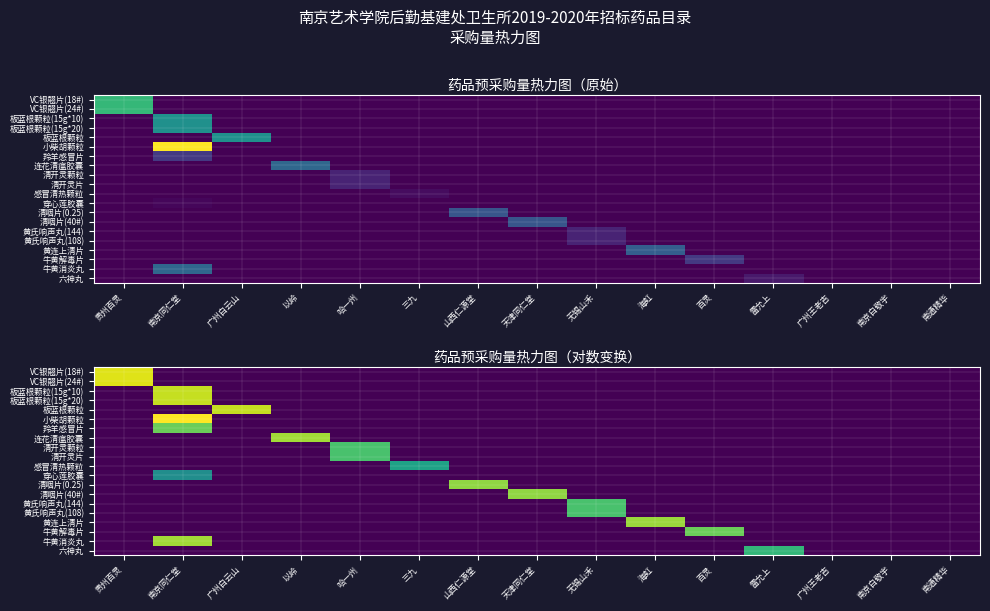

At which category is the sum across all series the highest?

南京同仁堂